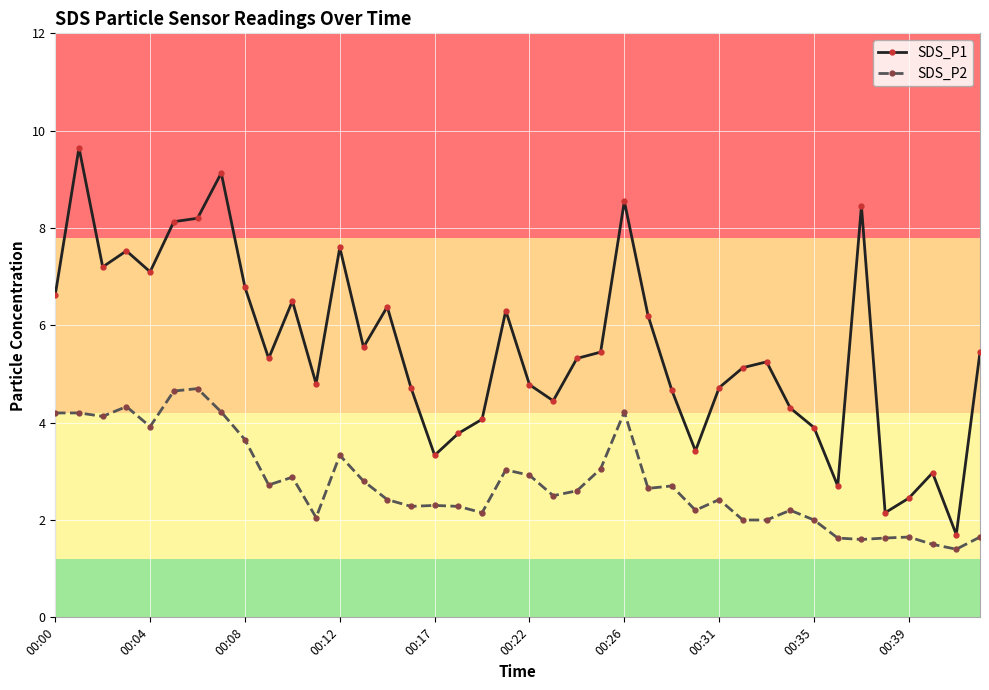

Which series has the widest spread of values?

SDS_P1